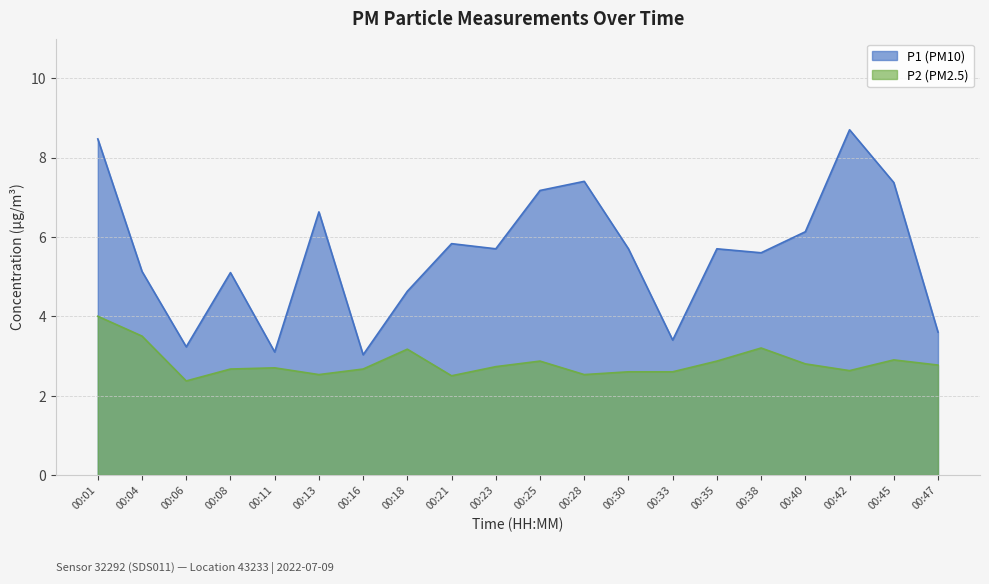

How many lines are shown in the chart?

2